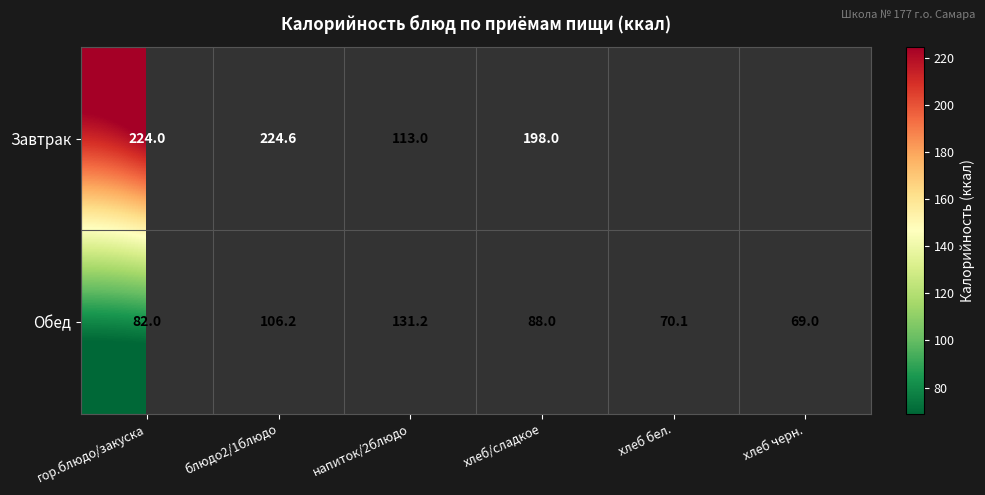

What is the spread (max minus min) of values at напиток/2блюдо?

18.2